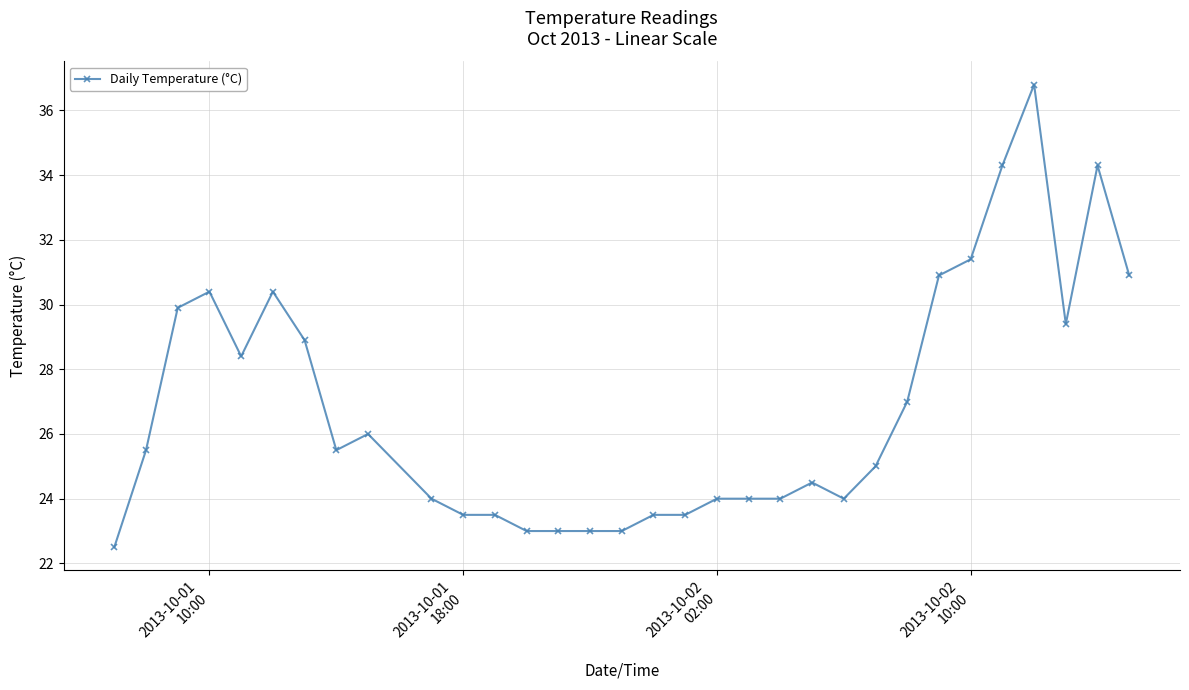

What is the value of the 5th point from the left?

28.4